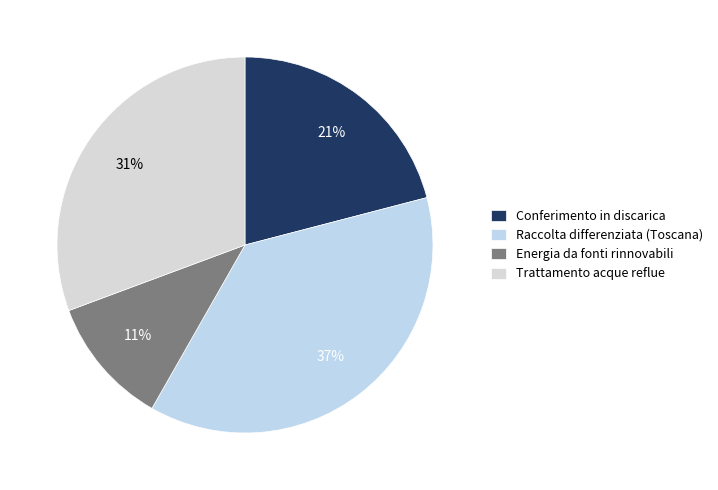

Count the number of slices in the pie.

4